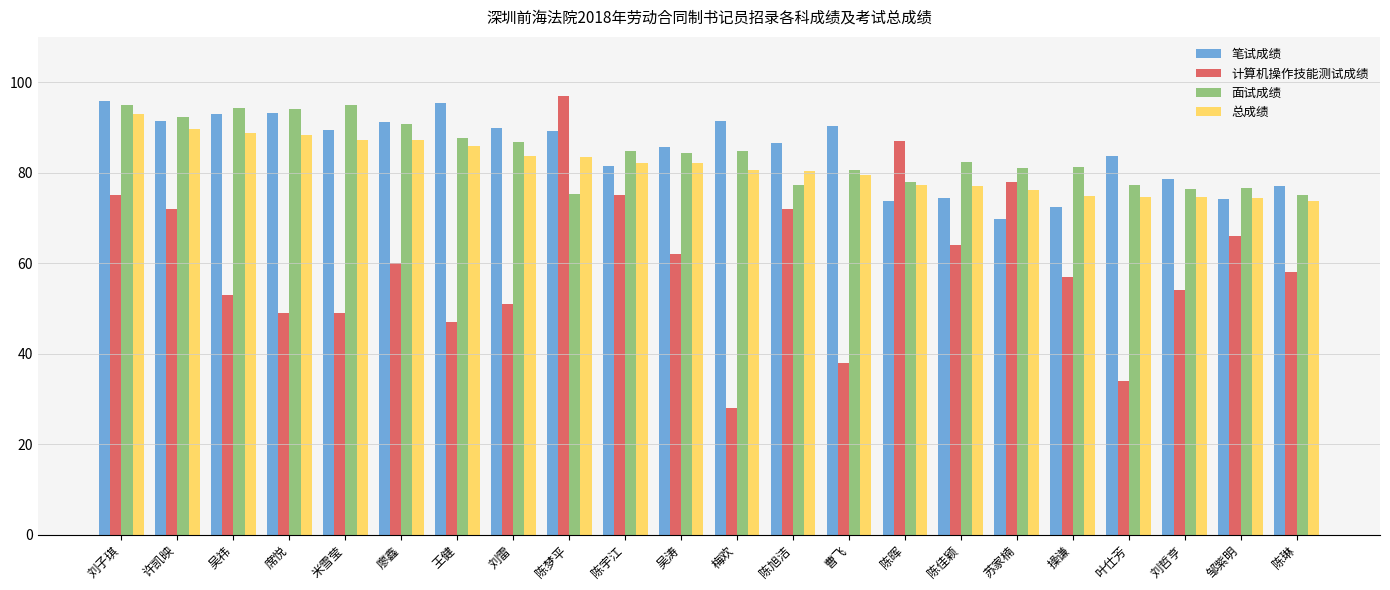

Which category has the lowest value in the 计算机操作技能测试成绩 series?

梅欢